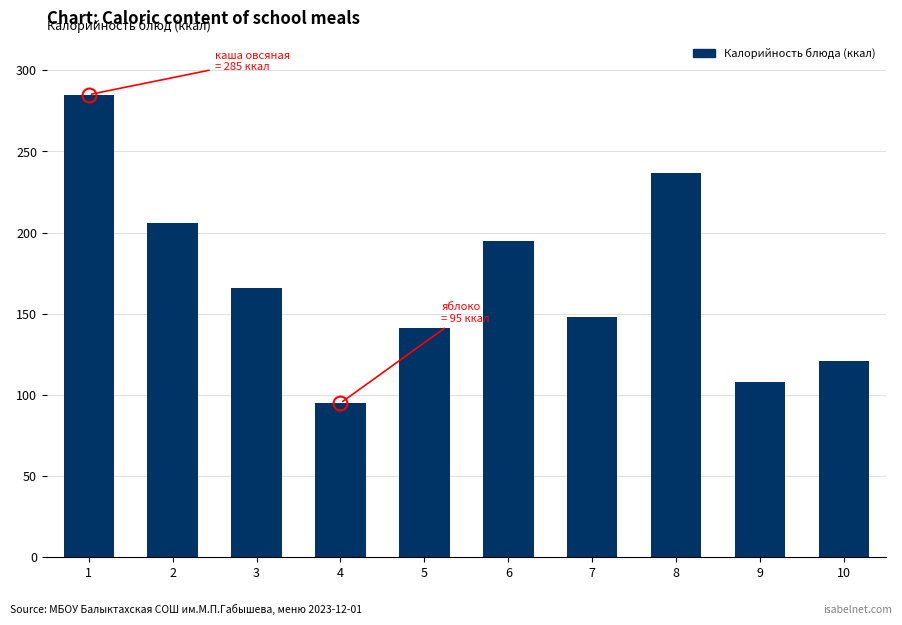

Reading left to right, transcribe all the data shown in this chart.

285.0	206.0	166.0	95.0	141.0	194.6	148.0	237.0	108.0	121.0